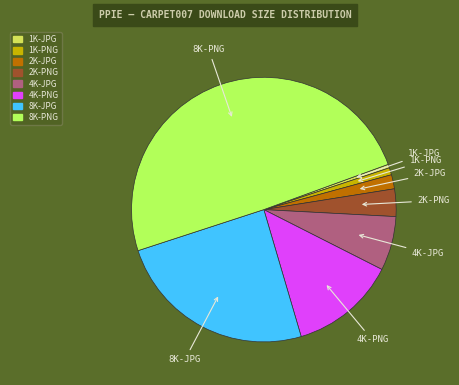

What is the largest slice in the pie chart?

8K-PNG